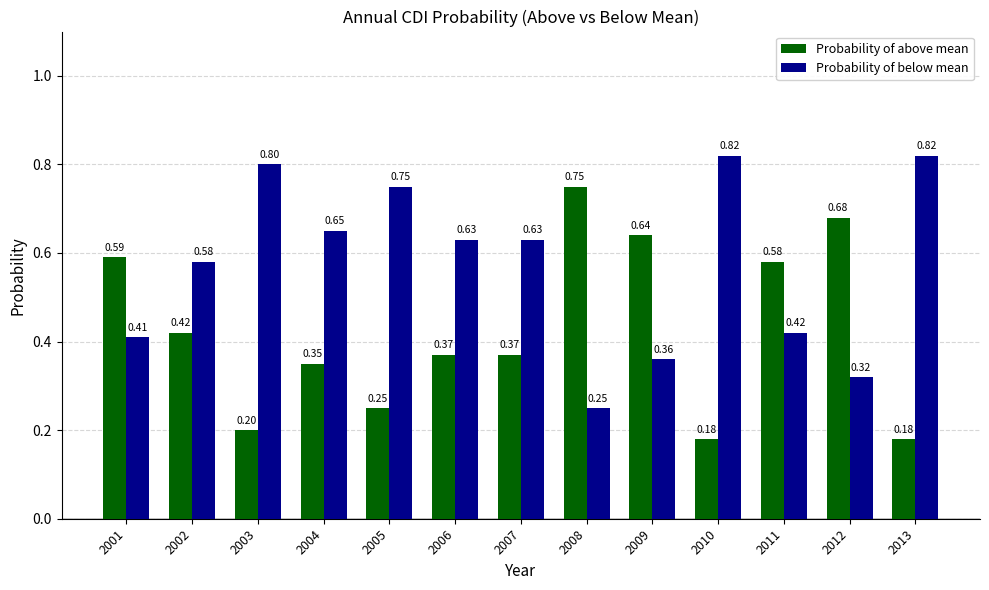

What is the sum of all Probability of above mean values?

5.6